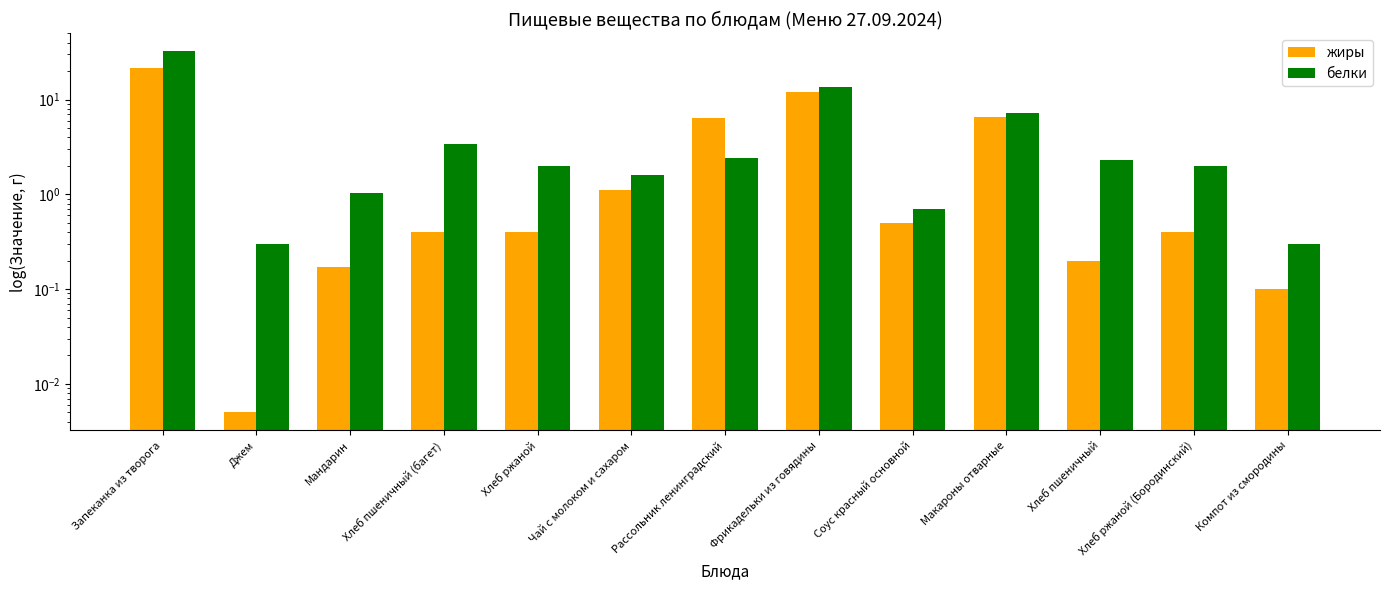

Is it true that жиры equals 0.0 at Джем?

False